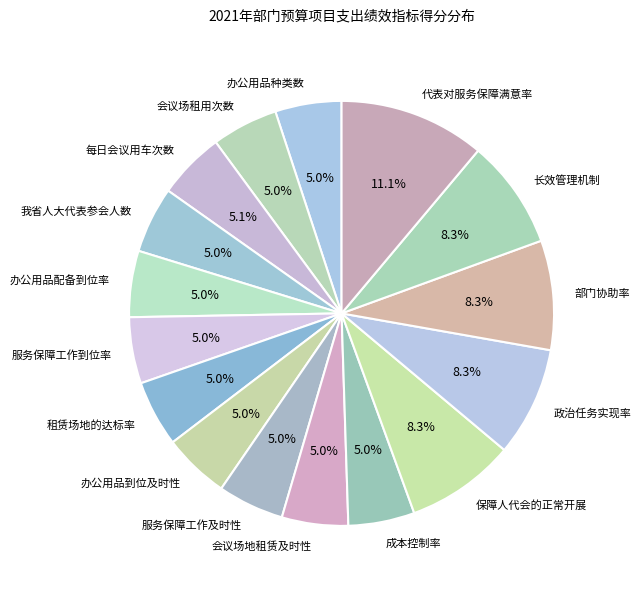

Count the number of slices in the pie.

16